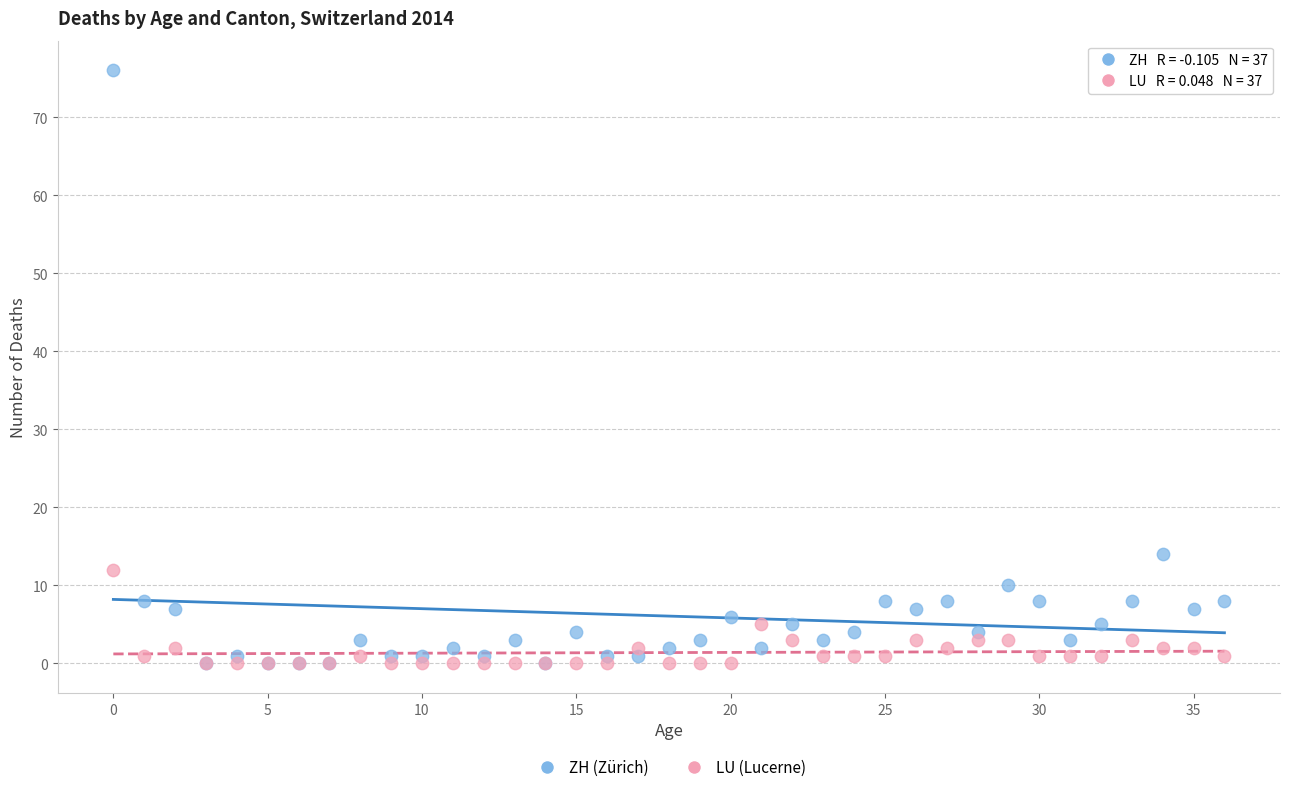

Which series has the largest Y range (max minus min)?

ZH (Zürich)